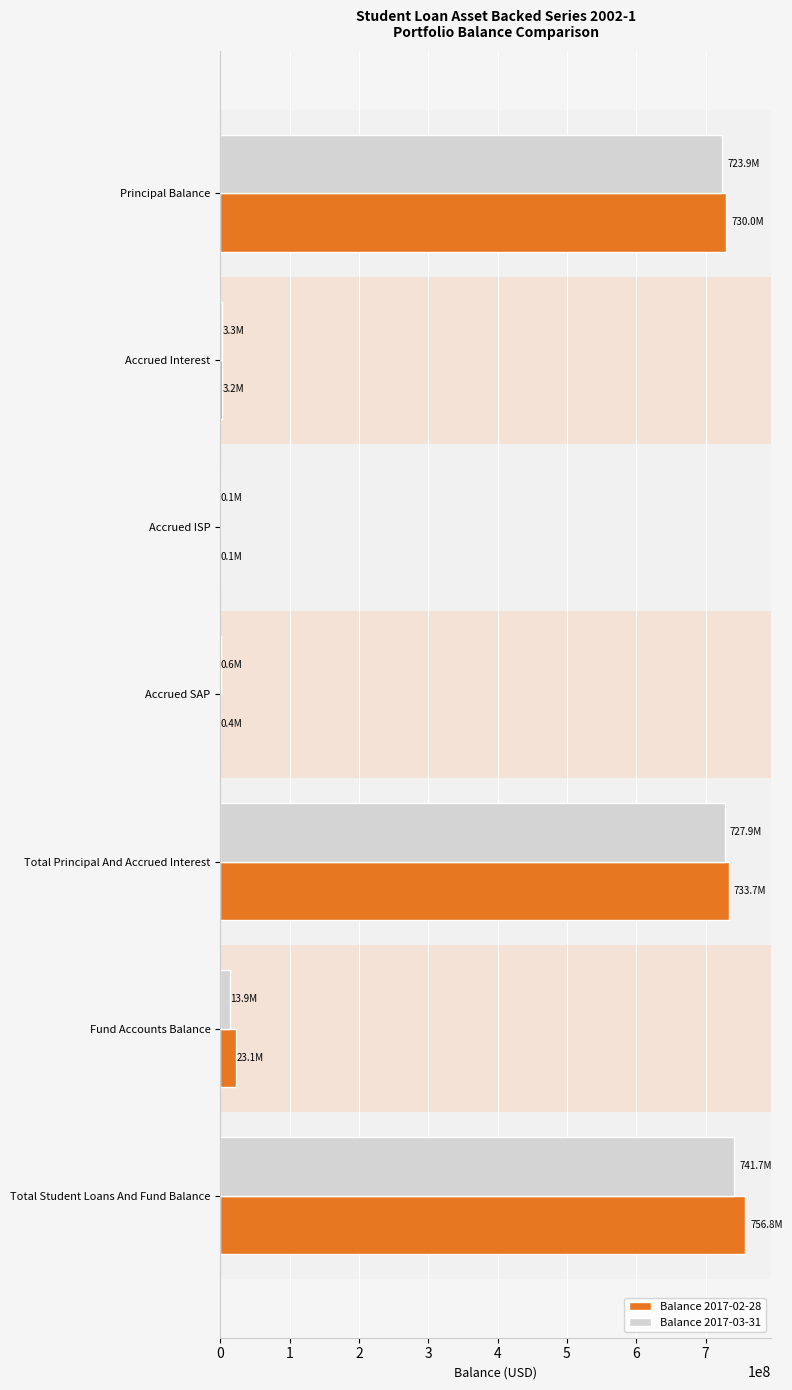

The value of Balance 2017-03-31 at Principal Balance is 723886250.3. True or false?

True